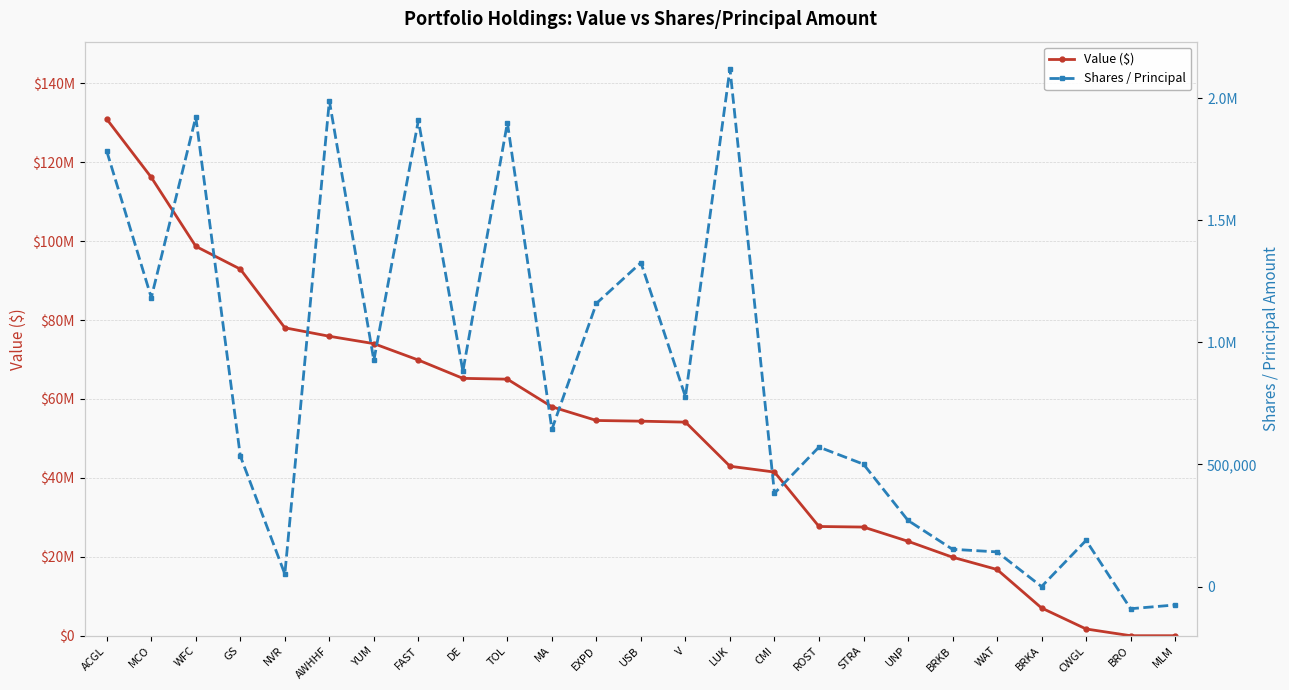

True or false: Value ($) has more than 0 interior local peaks.

False